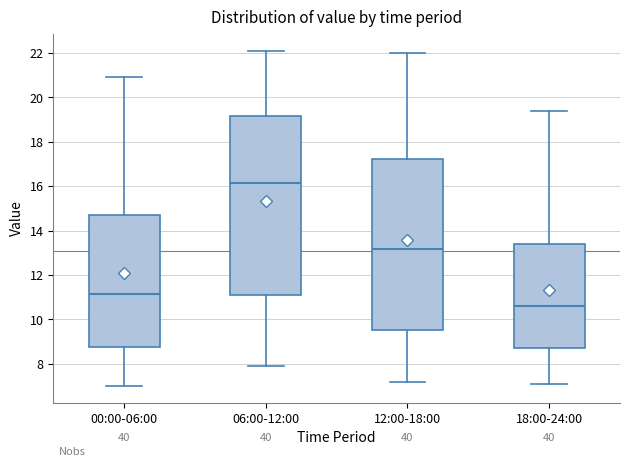

Which box is the tallest, from its lower edge to its upper edge?

06:00-12:00